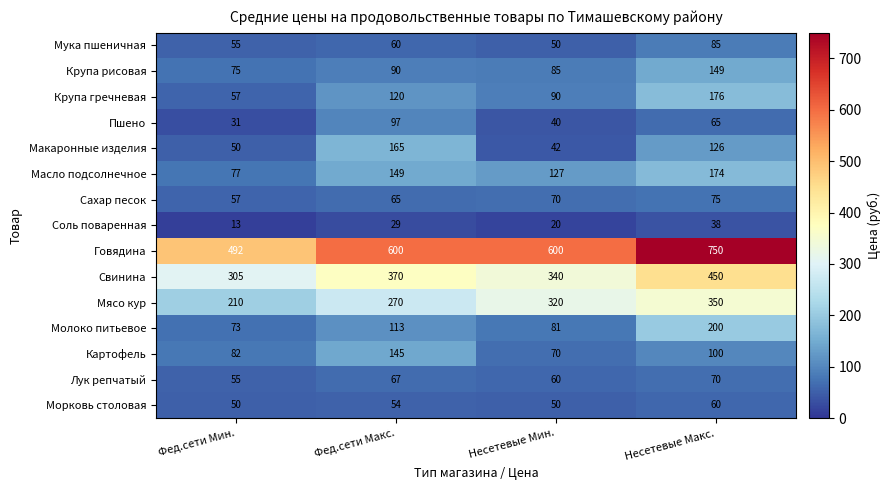

How many distinct data groups are displayed?

15